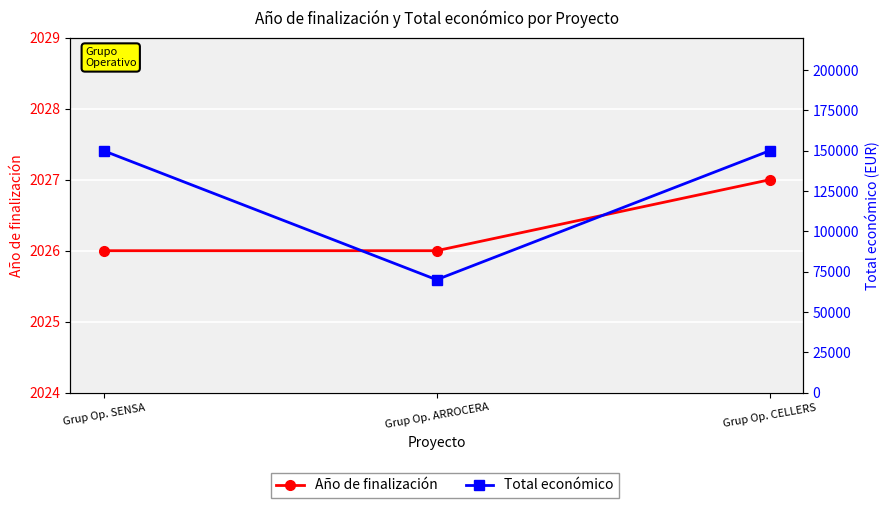

The value of Año de finalización at Grup Op. SENSA is 2026. True or false?

True